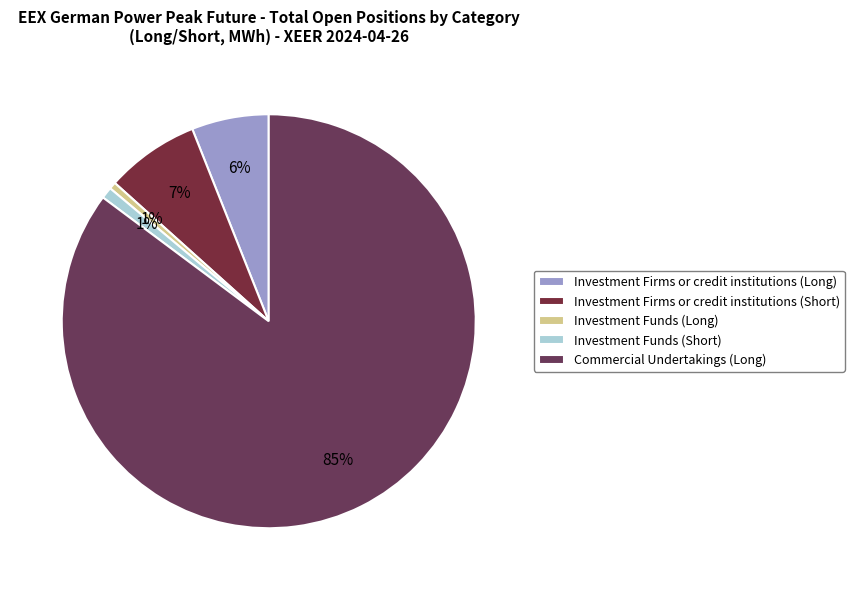

Combined, what portion of the pie is Investment Firms or credit institutions (Long) and Investment Firms or credit institutions (Short)?

13.4%